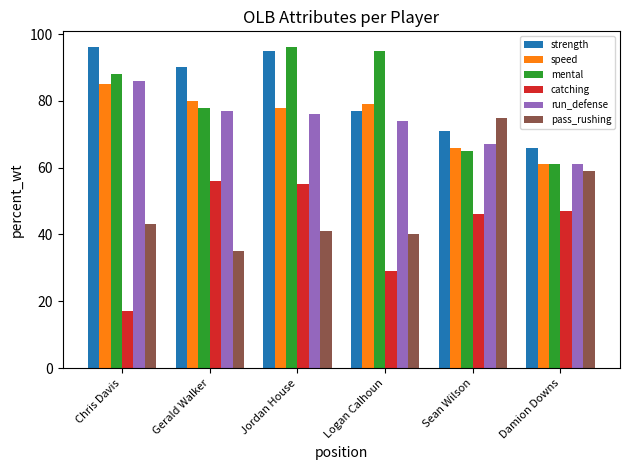

What is the difference between the highest and lowest values at Damion Downs?

19